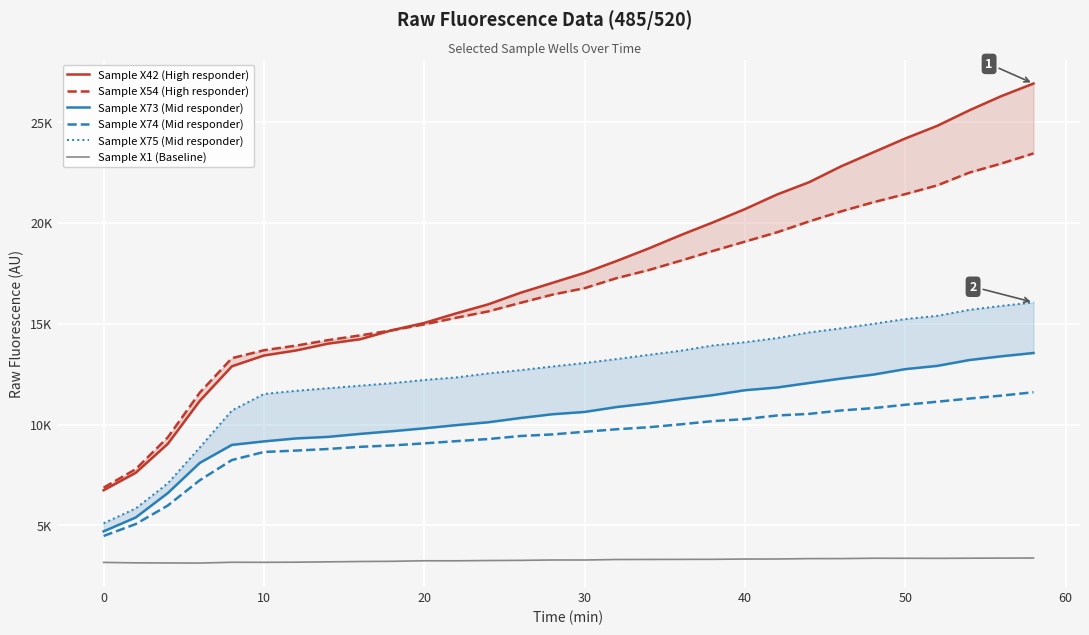

What is the value of the Sample X74 (Mid responder) point at the 4th from the left?

7236